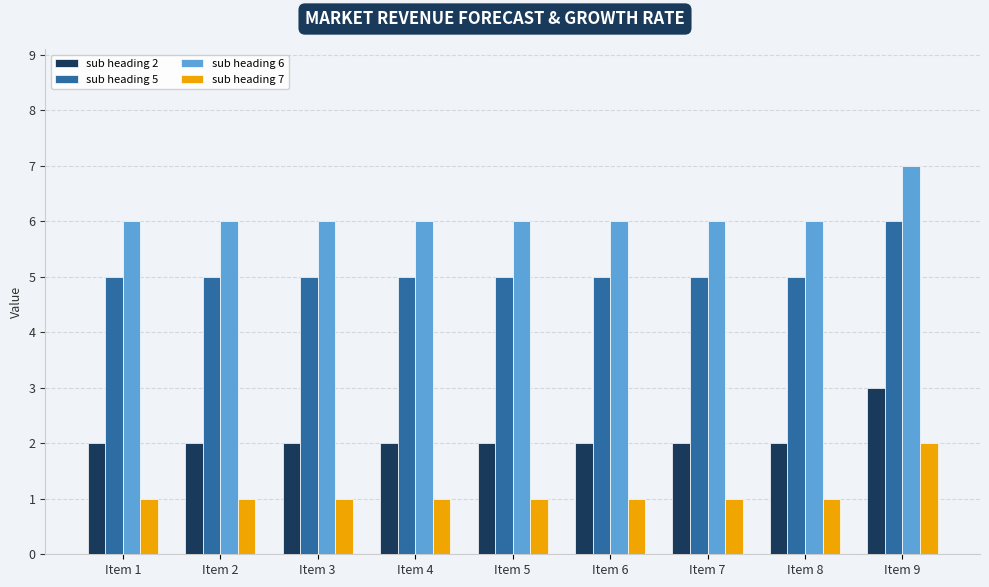

What is the value of the sub heading 5 bar at the 6th from the left?

5